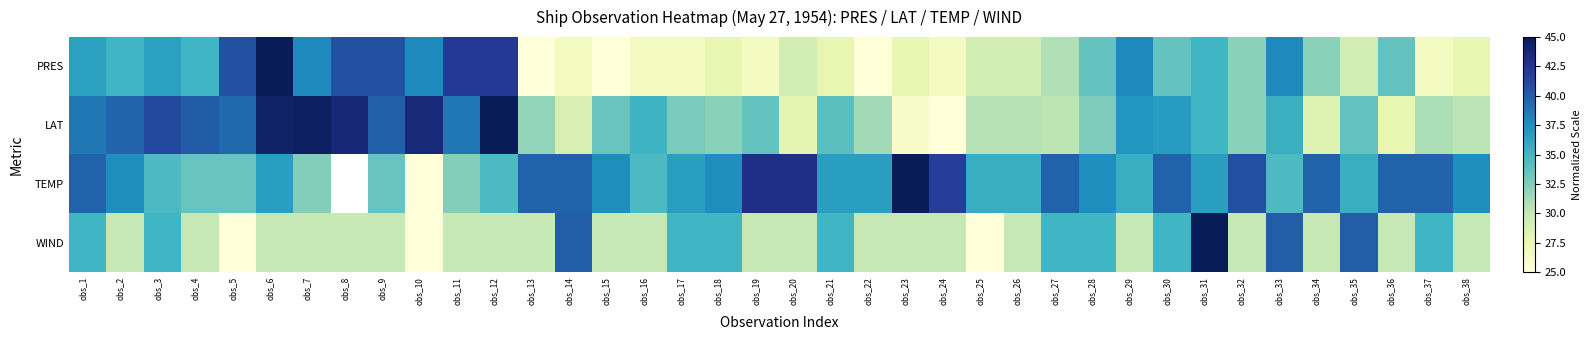

What is the total value across all series at obs_25?

120.4